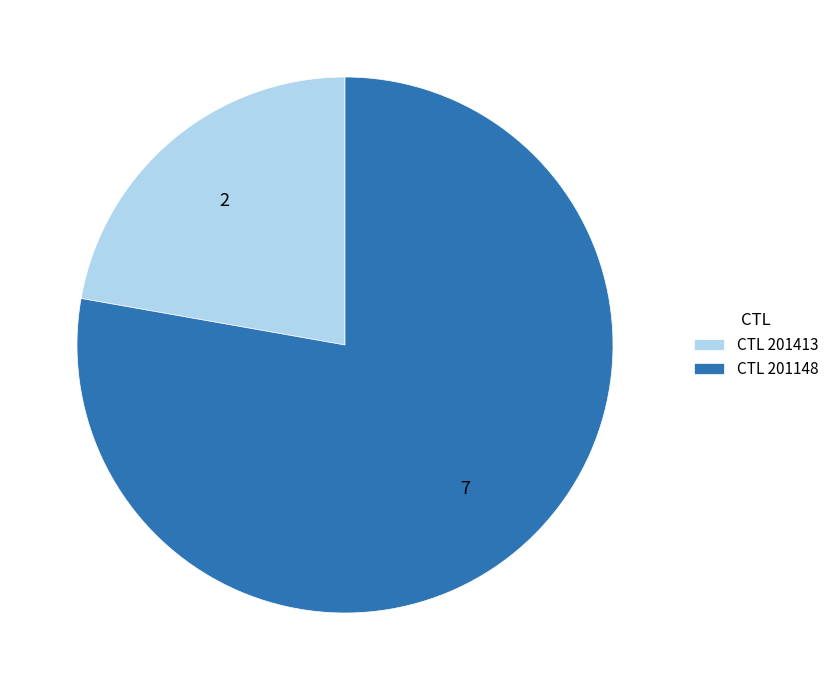

True or false: CTL 201413 accounts for 22% of the total.

True